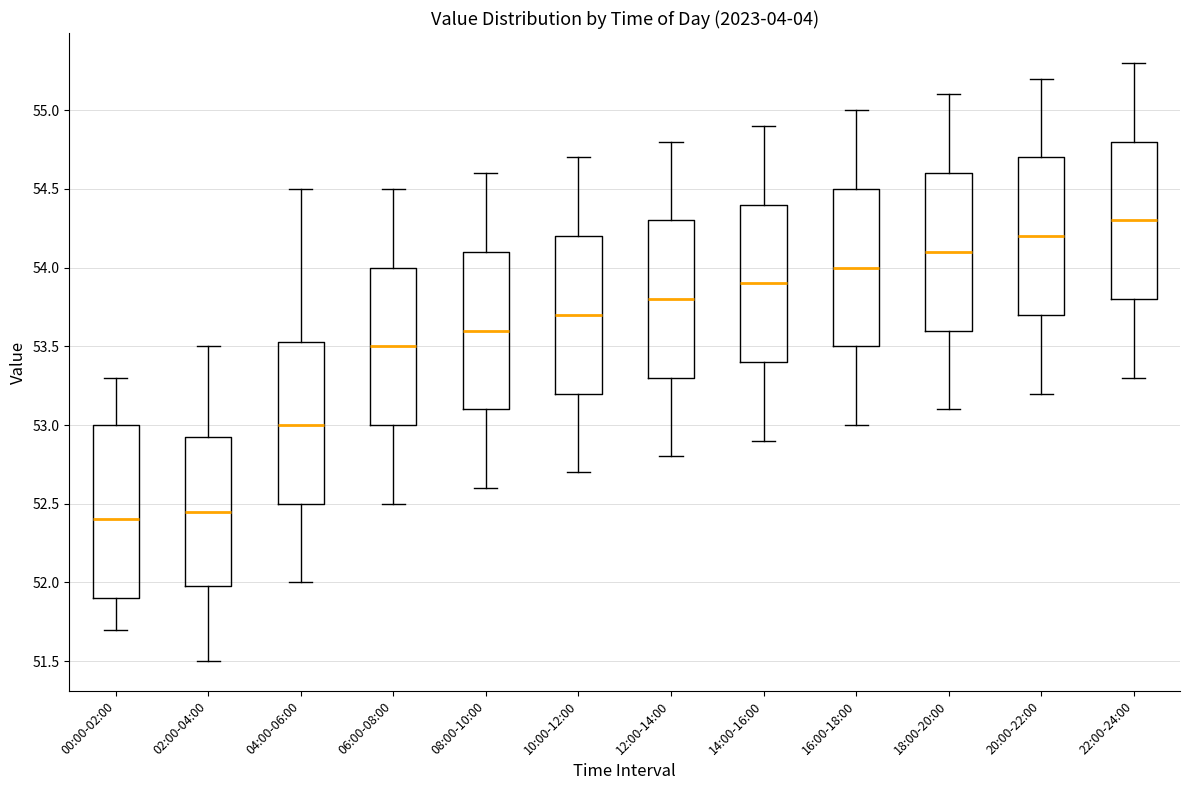

Reading left to right, transcribe this box plot: for each box, give where its median line is, the range the box spans, and where its two whiskers end, as read against the y-axis. The values are not printed on the chart, so give them approximately, as read against the axis.

00:00-02:00: median 52.40, box 51.90 to 53.00, whiskers 51.70 to 53.30
02:00-04:00: median 52.45, box 52.00 to 52.95, whiskers 51.50 to 53.50
04:00-06:00: median 53.00, box 52.50 to 53.55, whiskers 52.00 to 54.50
06:00-08:00: median 53.50, box 53.00 to 54.00, whiskers 52.50 to 54.50
08:00-10:00: median 53.60, box 53.10 to 54.10, whiskers 52.60 to 54.60
10:00-12:00: median 53.70, box 53.20 to 54.20, whiskers 52.70 to 54.70
12:00-14:00: median 53.80, box 53.30 to 54.30, whiskers 52.80 to 54.80
14:00-16:00: median 53.90, box 53.40 to 54.40, whiskers 52.90 to 54.90
16:00-18:00: median 54.00, box 53.50 to 54.50, whiskers 53.00 to 55.00
18:00-20:00: median 54.10, box 53.60 to 54.60, whiskers 53.10 to 55.10
20:00-22:00: median 54.20, box 53.70 to 54.70, whiskers 53.20 to 55.20
22:00-24:00: median 54.30, box 53.80 to 54.80, whiskers 53.30 to 55.30